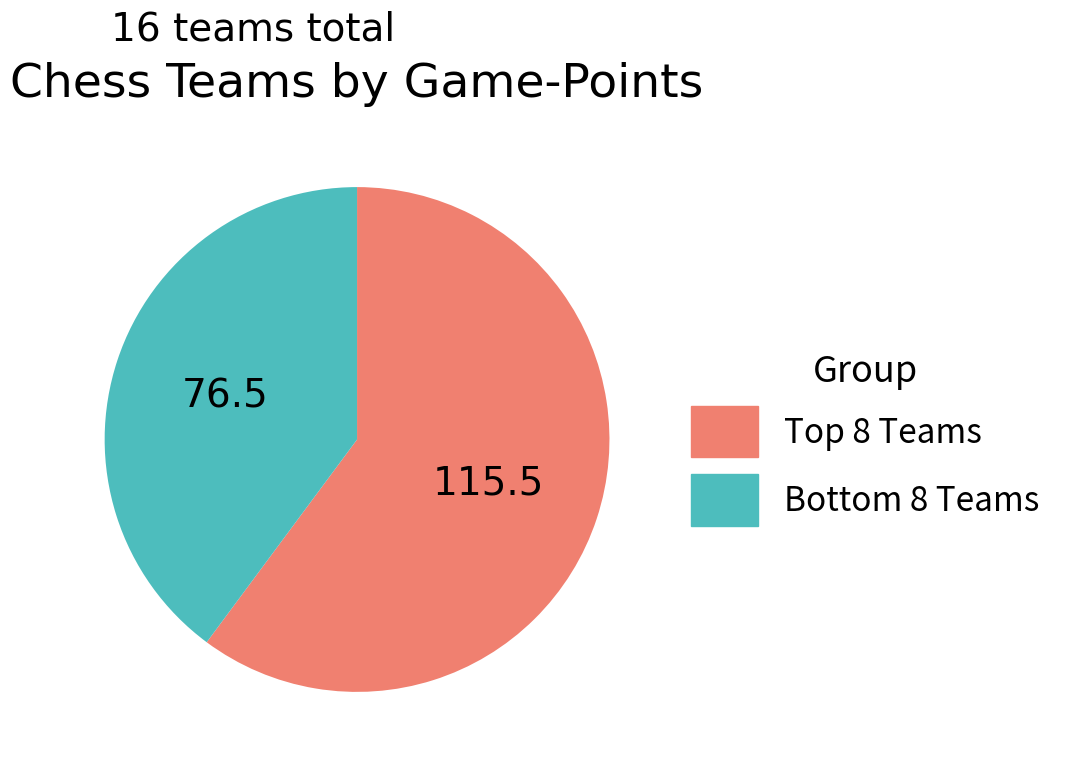

Rank the categories by value from lowest to highest.

Bottom 8 Teams, Top 8 Teams